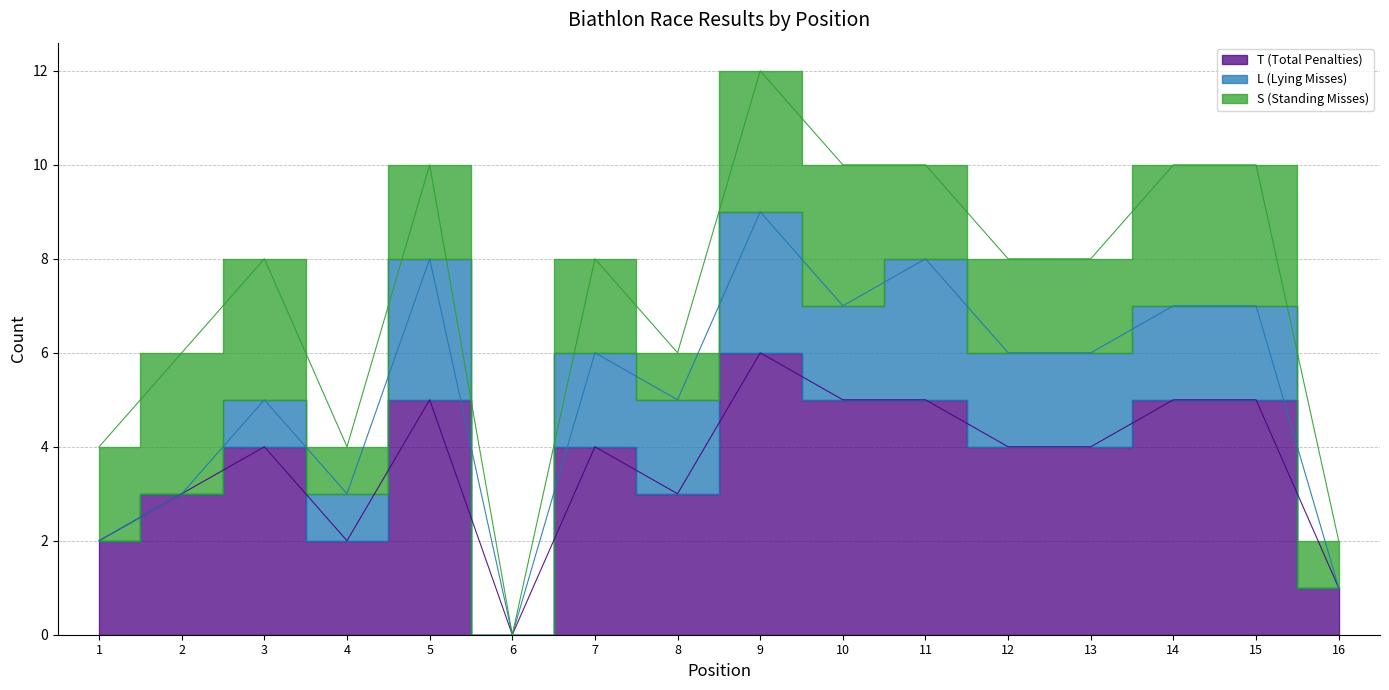

Reading left to right, list all the values displayed in this chart.

T (Total Penalties): 1=2	2=3	3=4	4=2	5=5	6=0	7=4	8=3	9=6	10=5	11=5	12=4	13=4	14=5	15=5	16=1
L (Lying Misses): 1=0	2=0	3=1	4=1	5=3	6=0	7=2	8=2	9=3	10=2	11=3	12=2	13=2	14=2	15=2	16=0
S (Standing Misses): 1=2	2=3	3=3	4=1	5=2	6=0	7=2	8=1	9=3	10=3	11=2	12=2	13=2	14=3	15=3	16=1